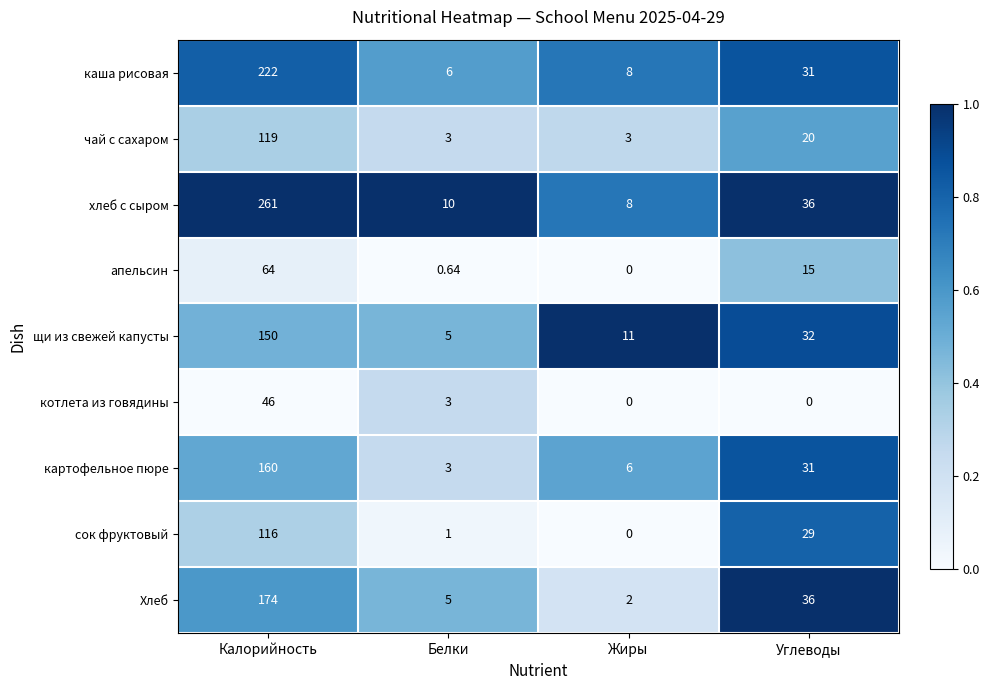

What is the total value across all series at Белки?

36.6